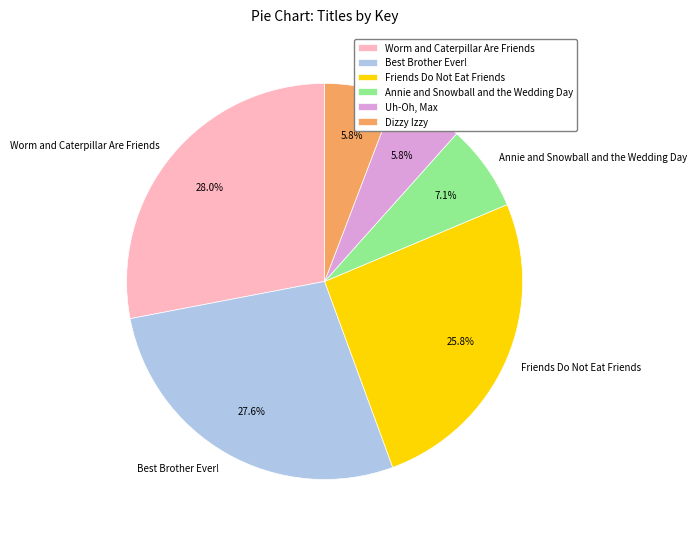

Does Friends Do Not Eat Friends account for over 50% of the chart?

No